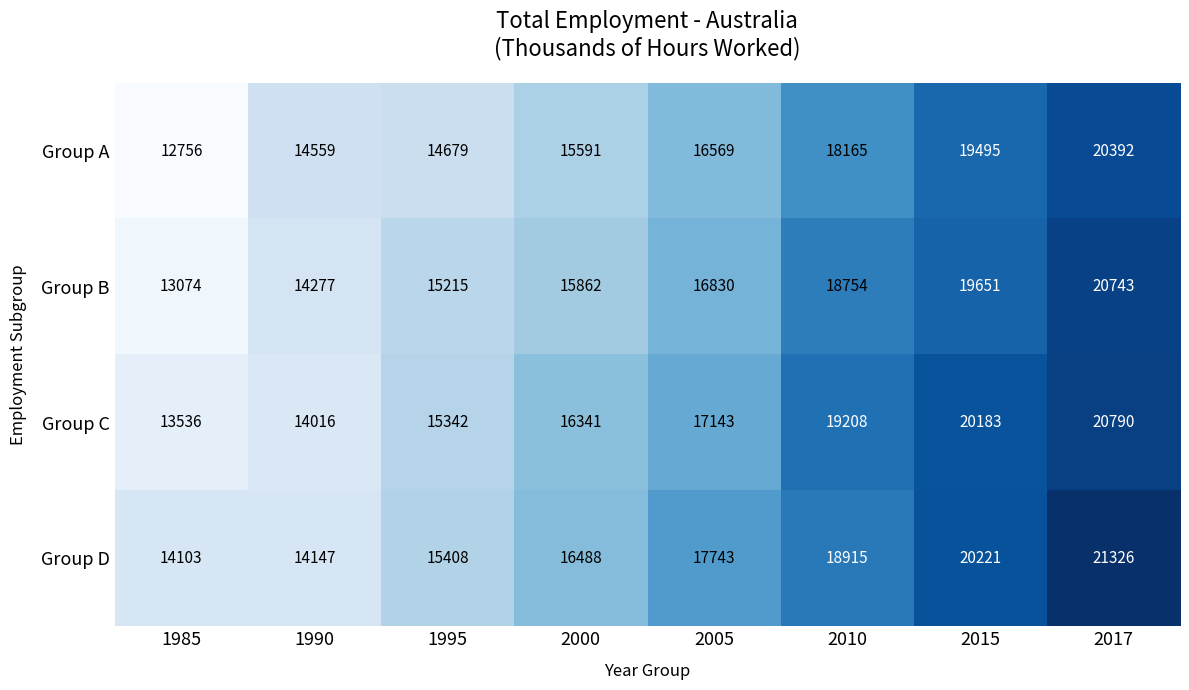

True or false: Group B has a value of 19651 at 2015.

True